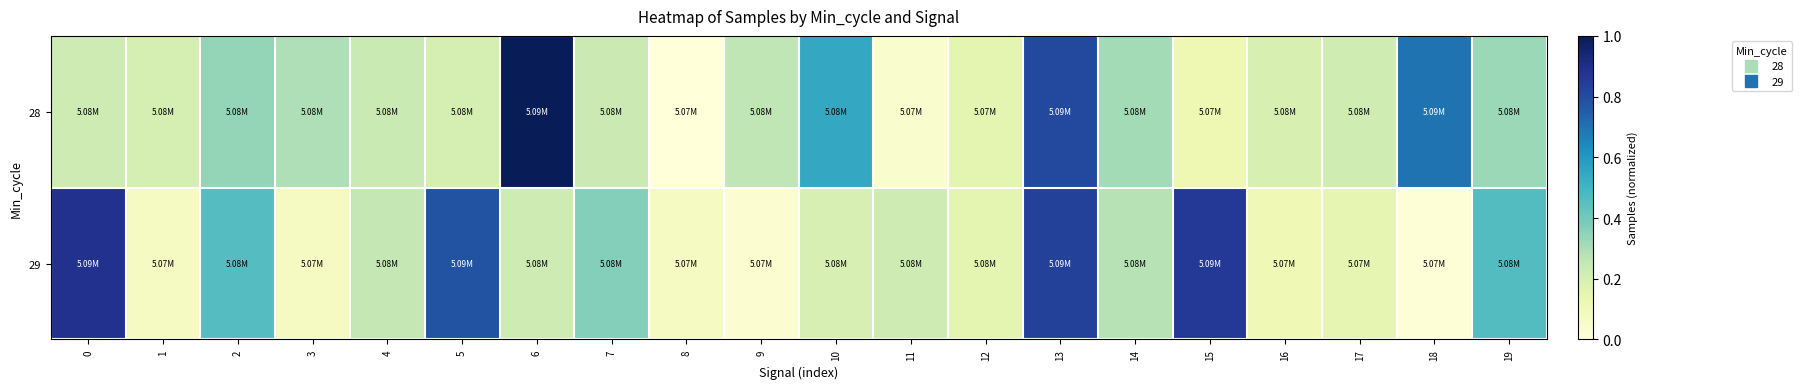

At how many categories does at least one series exceed 0?

20